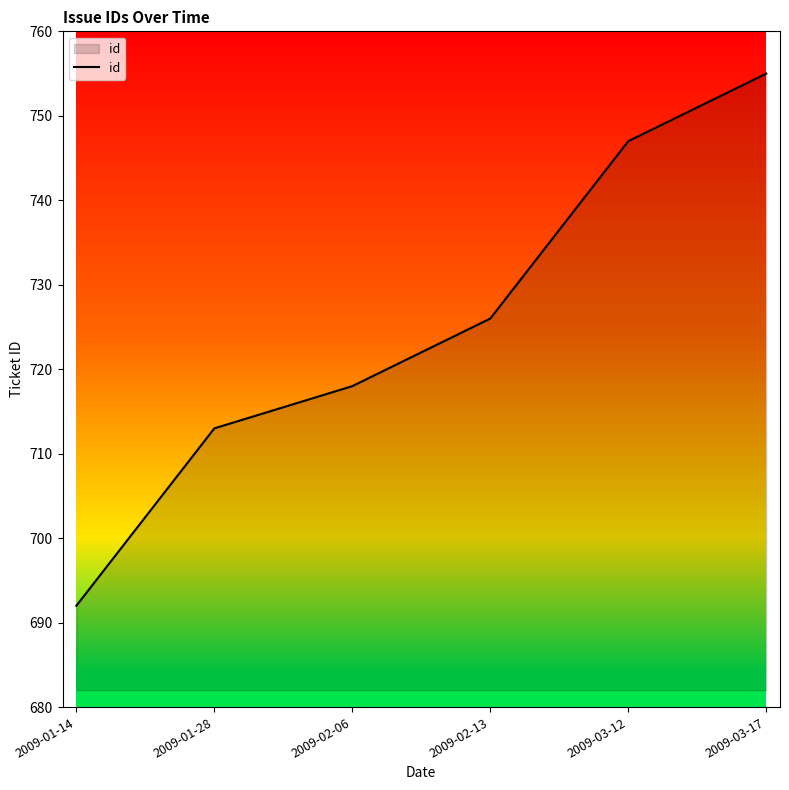

Where is the data nearest to the value 723?

2009-02-13